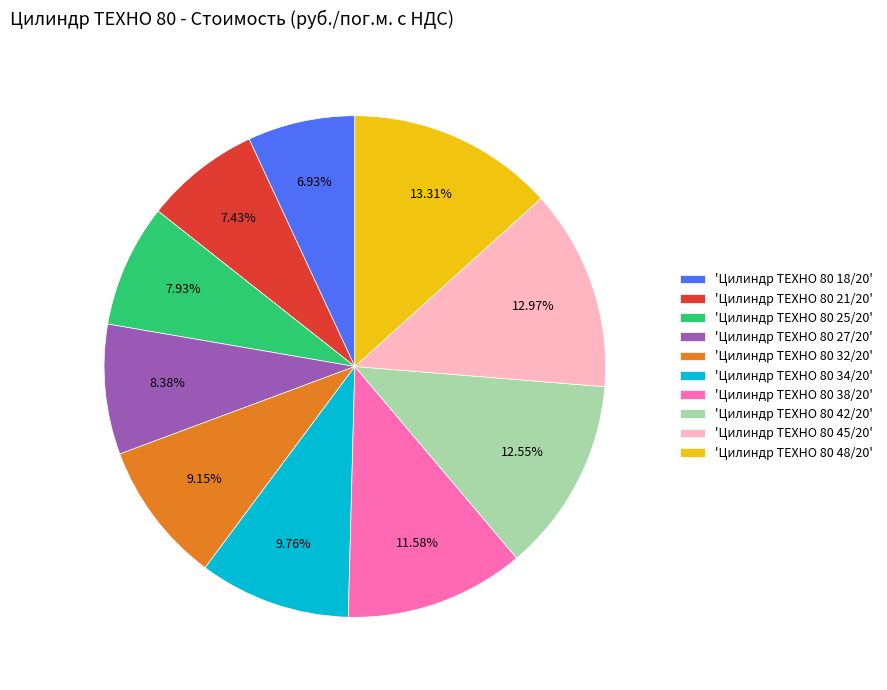

Approximately how many times larger is the value at 'Цилиндр ТЕХНО 80 34/20' compared to 'Цилиндр ТЕХНО 80 32/20'?

1.1